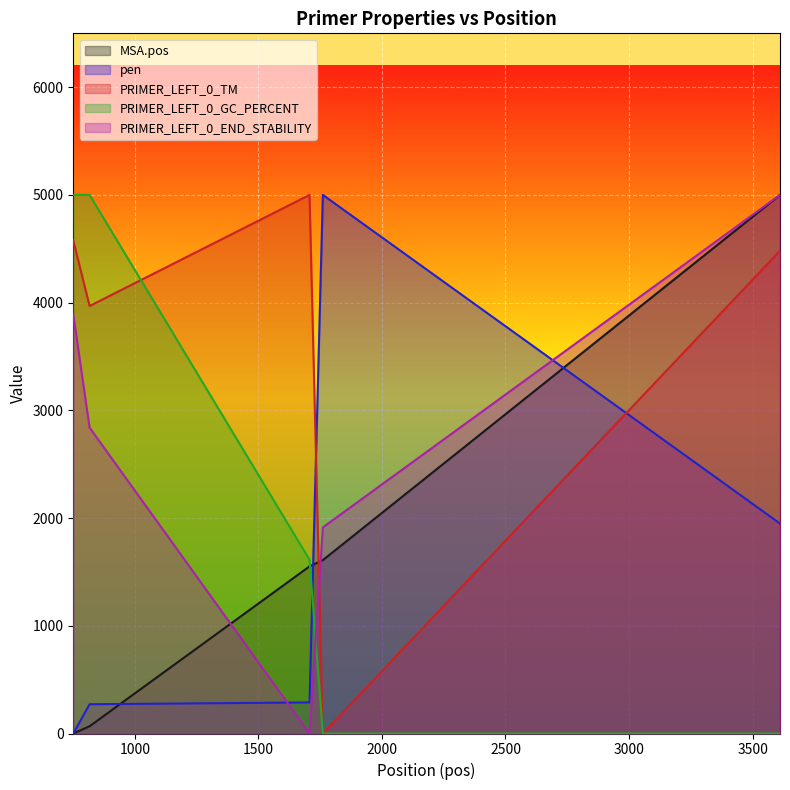

Which series has the largest total across all categories?

PRIMER_LEFT_0_TM